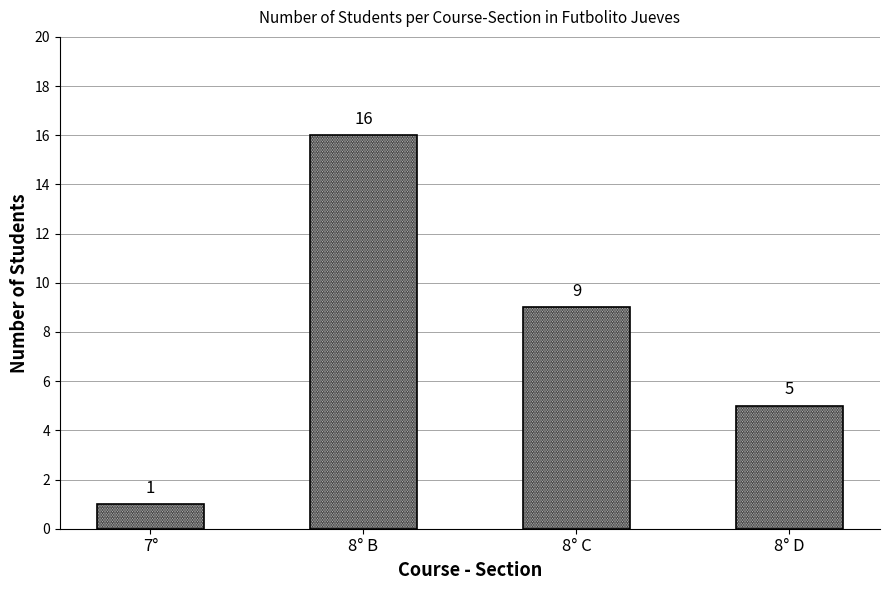

What is the difference between the maximum and second lowest values?

11